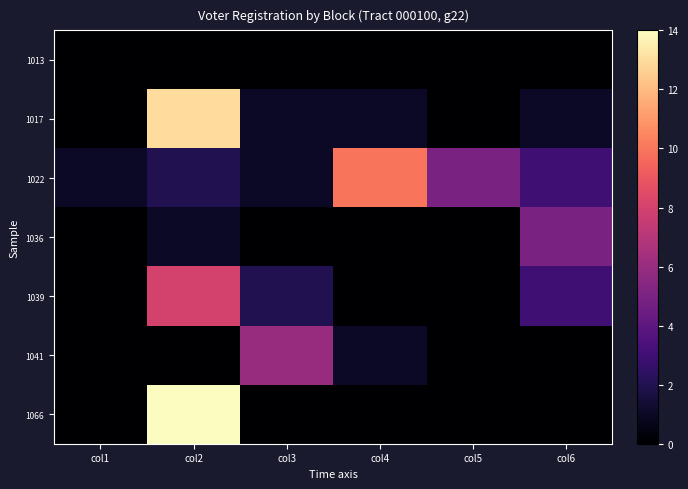

How many categories are shown in the chart?

6